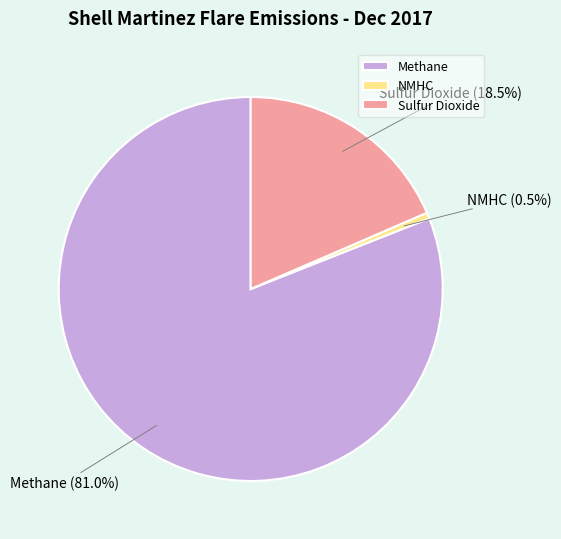

To the nearest percent, what is the average slice percentage?

33%